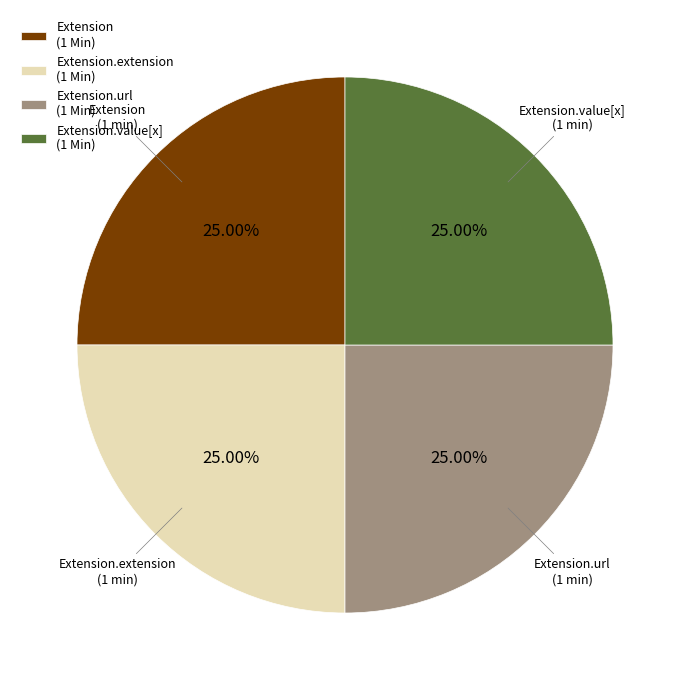

Is Extension.url (1 Min) the majority of the pie?

No